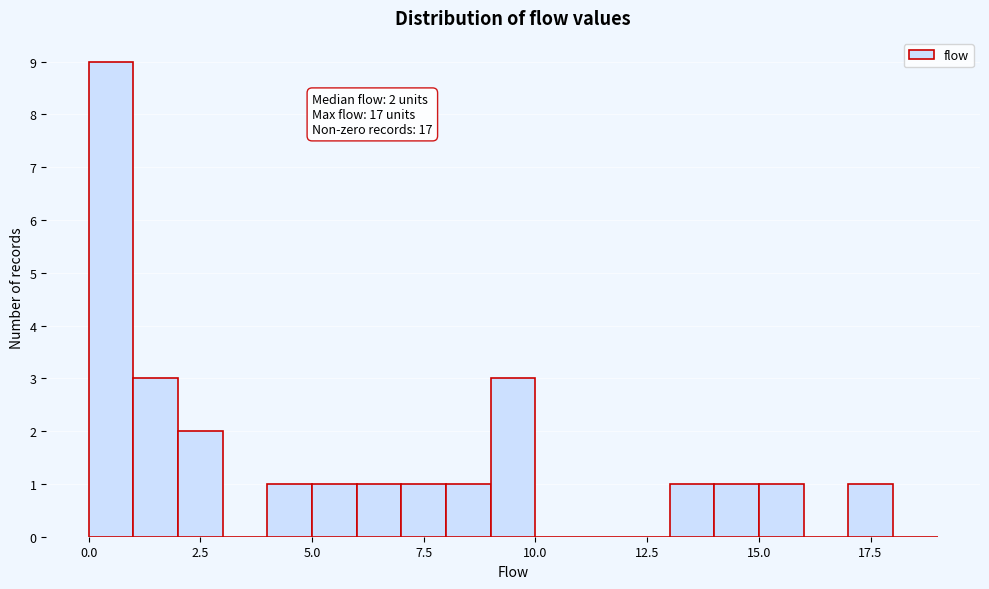

Around what value on the x-axis is the tallest bar? Give the approximate position of its centre, as read against the axis.

0.5